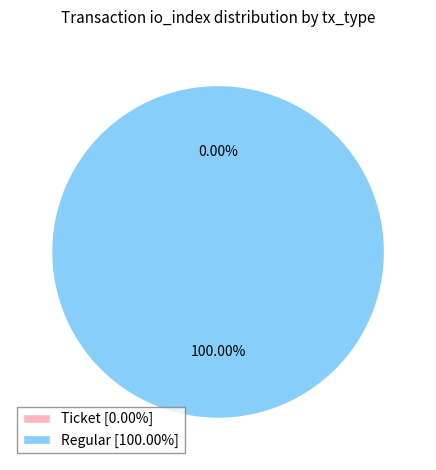

What is the majority slice?

Regular (index 10)